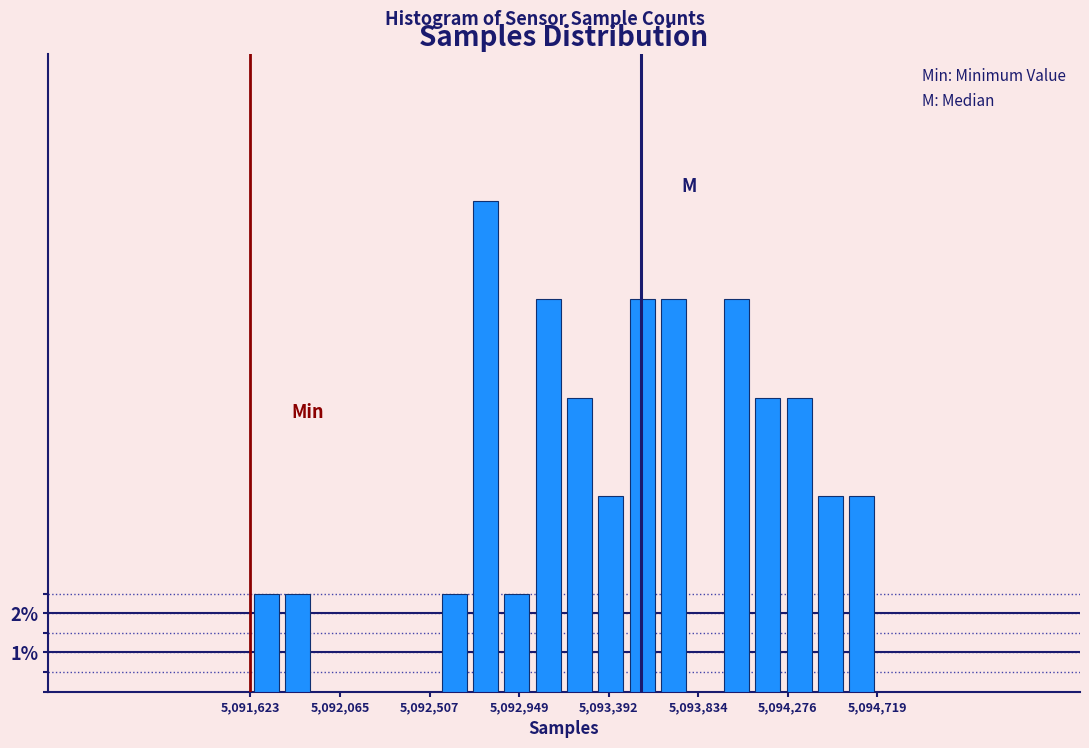

Around what value on the x-axis is the tallest bar? Give the approximate position of its centre, as read against the axis.

5092800